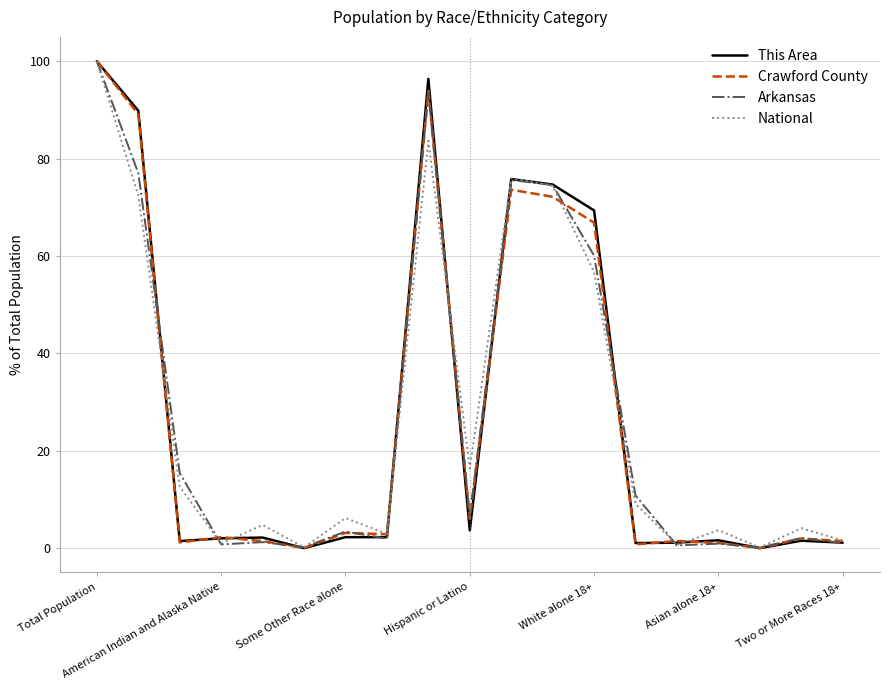

What is the maximum value shown in the chart?

100.0